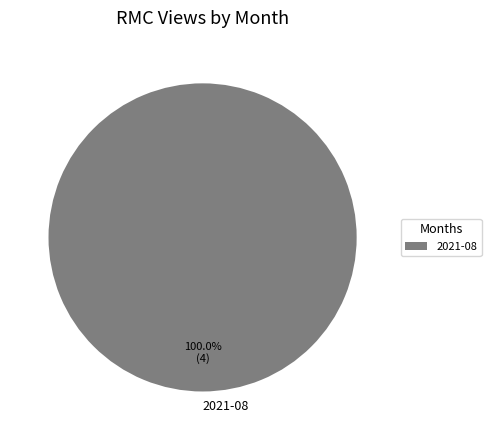

Rank the categories by value from lowest to highest.

2021-08